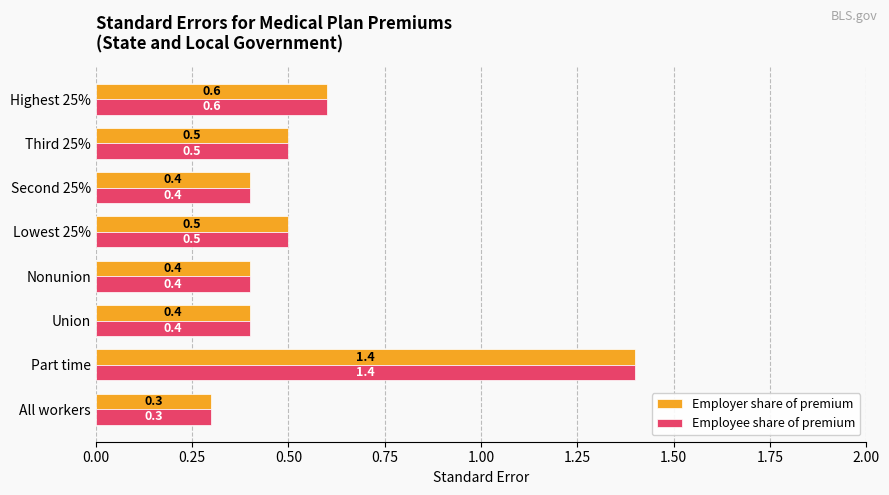

What is the difference between the second highest and second lowest values in the Employer share of premium series?

0.2